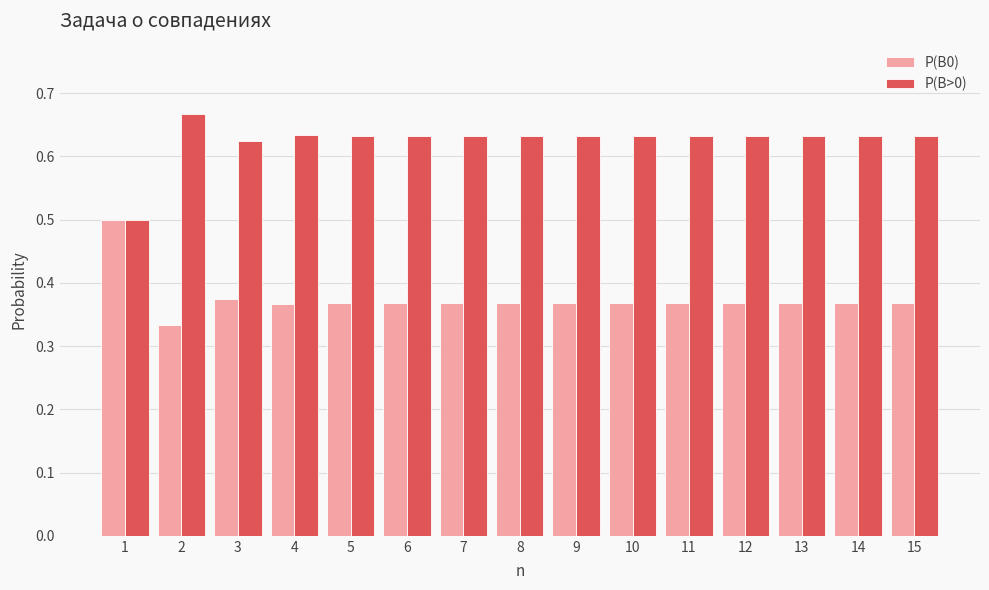

At how many categories does at least one series exceed 0?

15